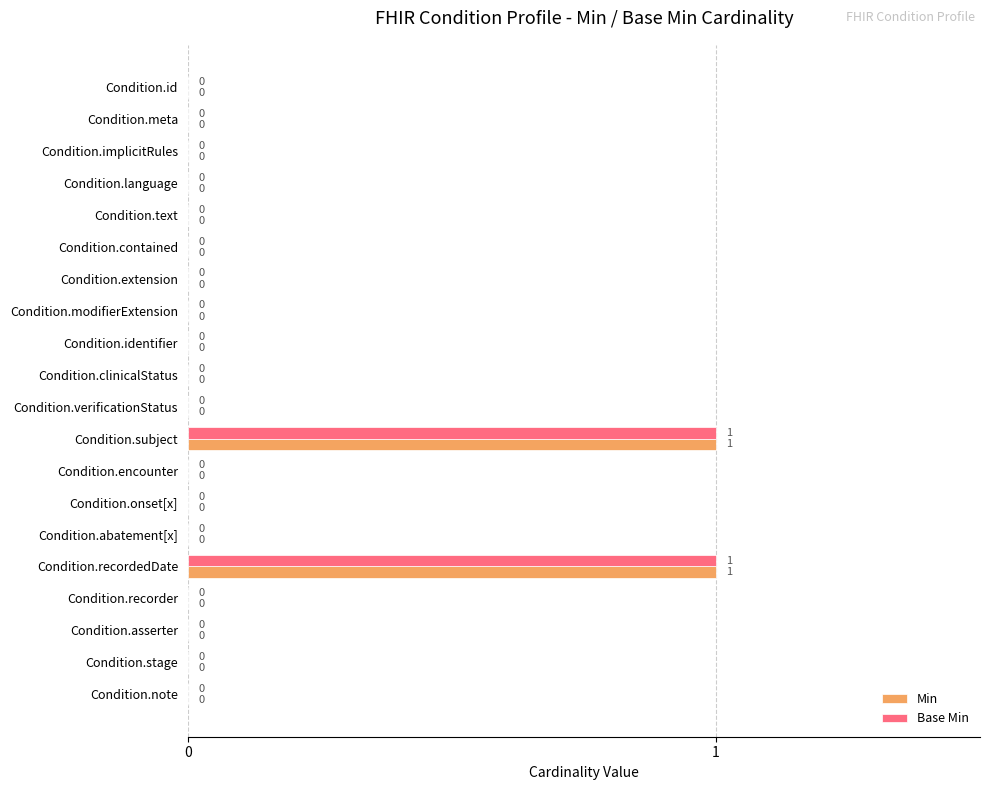

The Min series shows -1 at Condition.language. True or false?

False